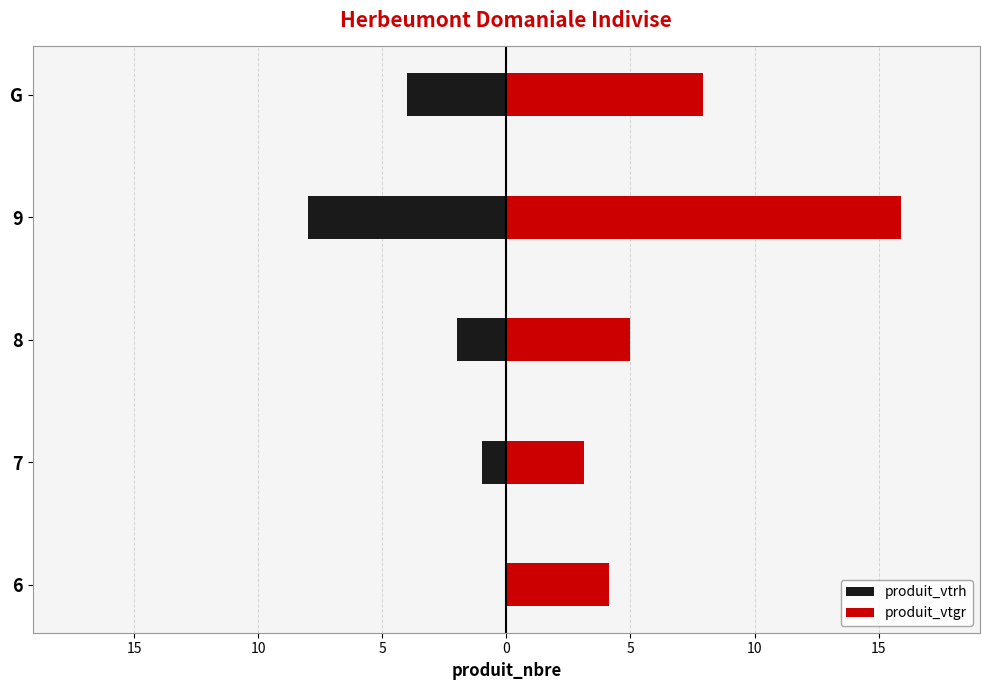

How many bars are there in total?

10